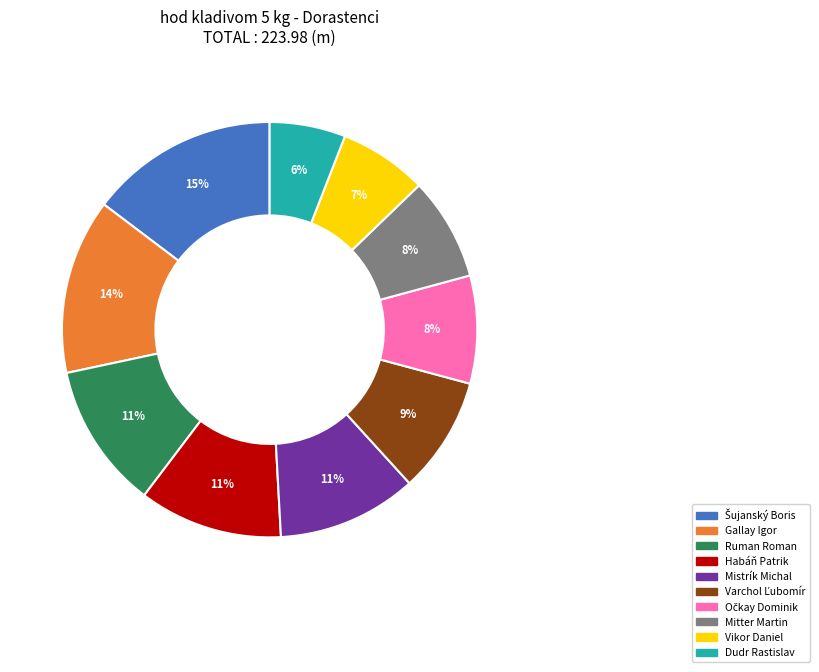

What is the smallest slice in the pie chart?

Dudr Rastislav